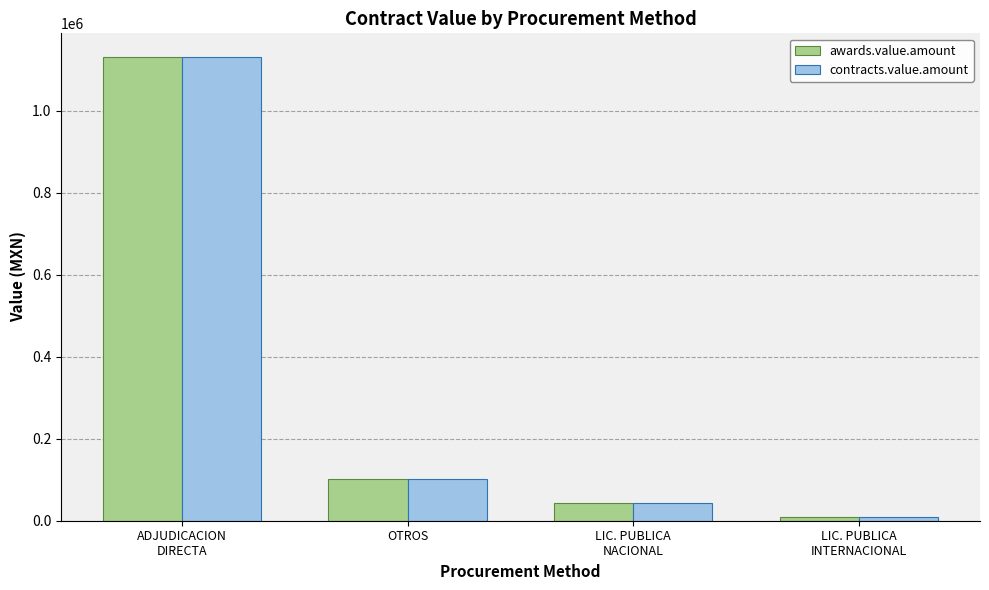

How many values in the contracts.value.amount series are below 101714?

2